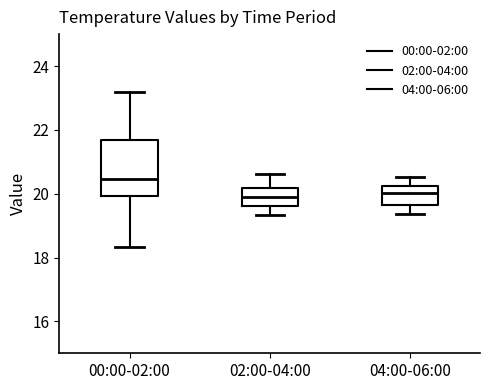

Which box is the tallest, from its lower edge to its upper edge?

00:00-02:00